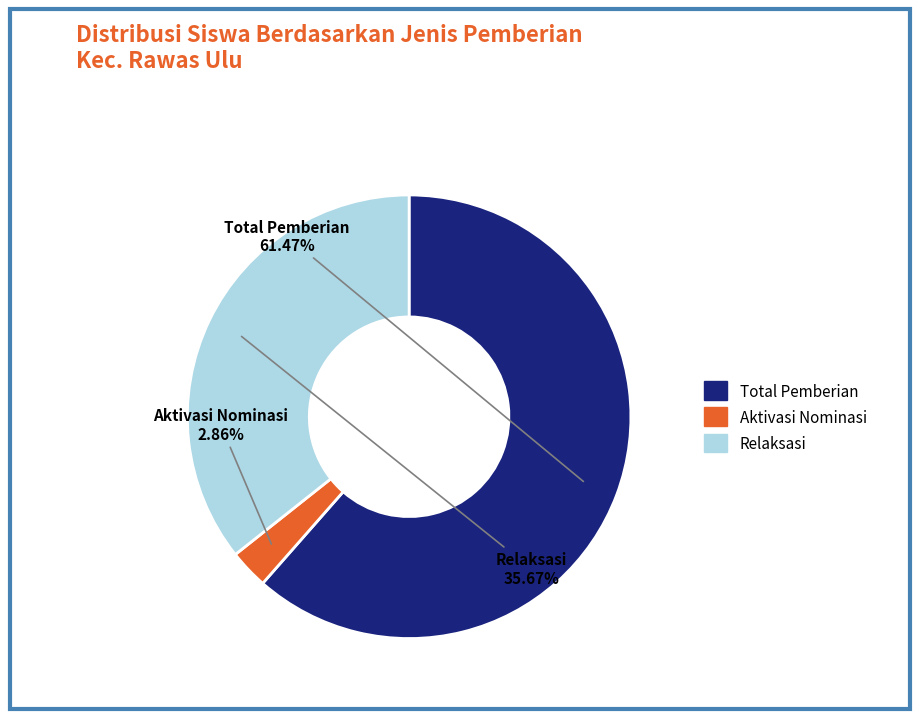

To the nearest percent, what is the average slice percentage?

33%